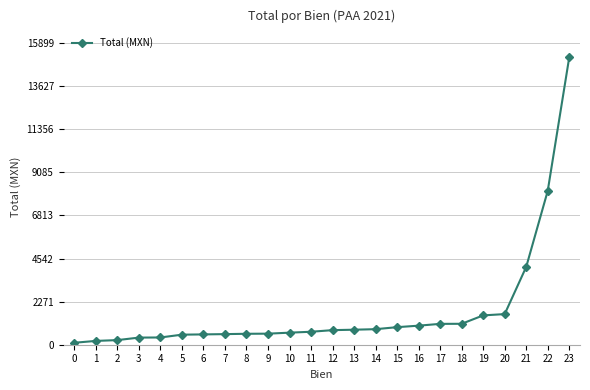

How many data points are less than 768?

12